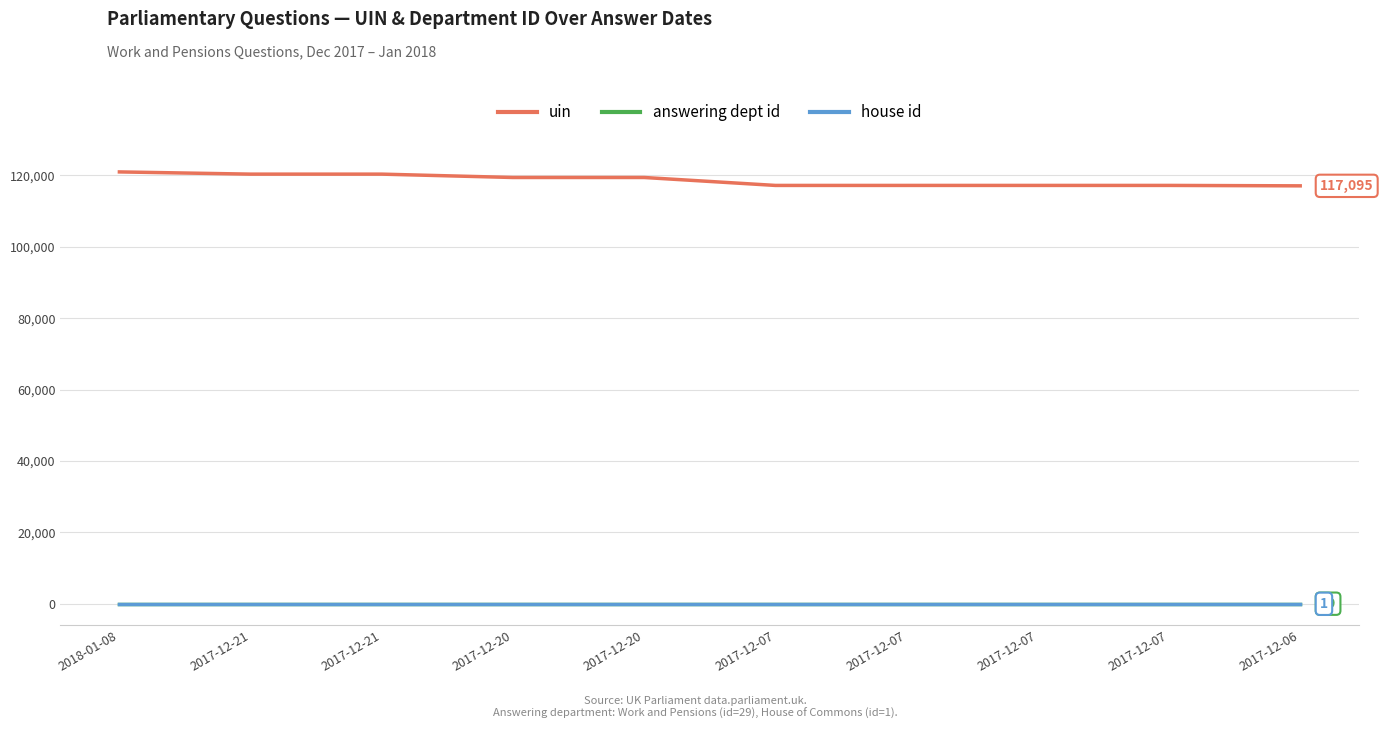

How many lines are shown in the chart?

3